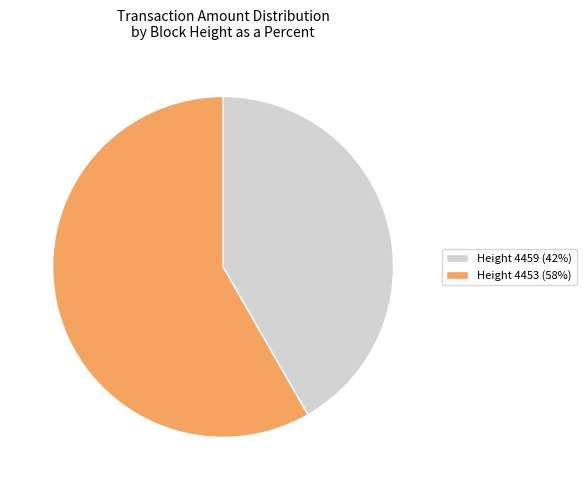

Which category has the biggest portion of the pie?

Height 4453 (58%)